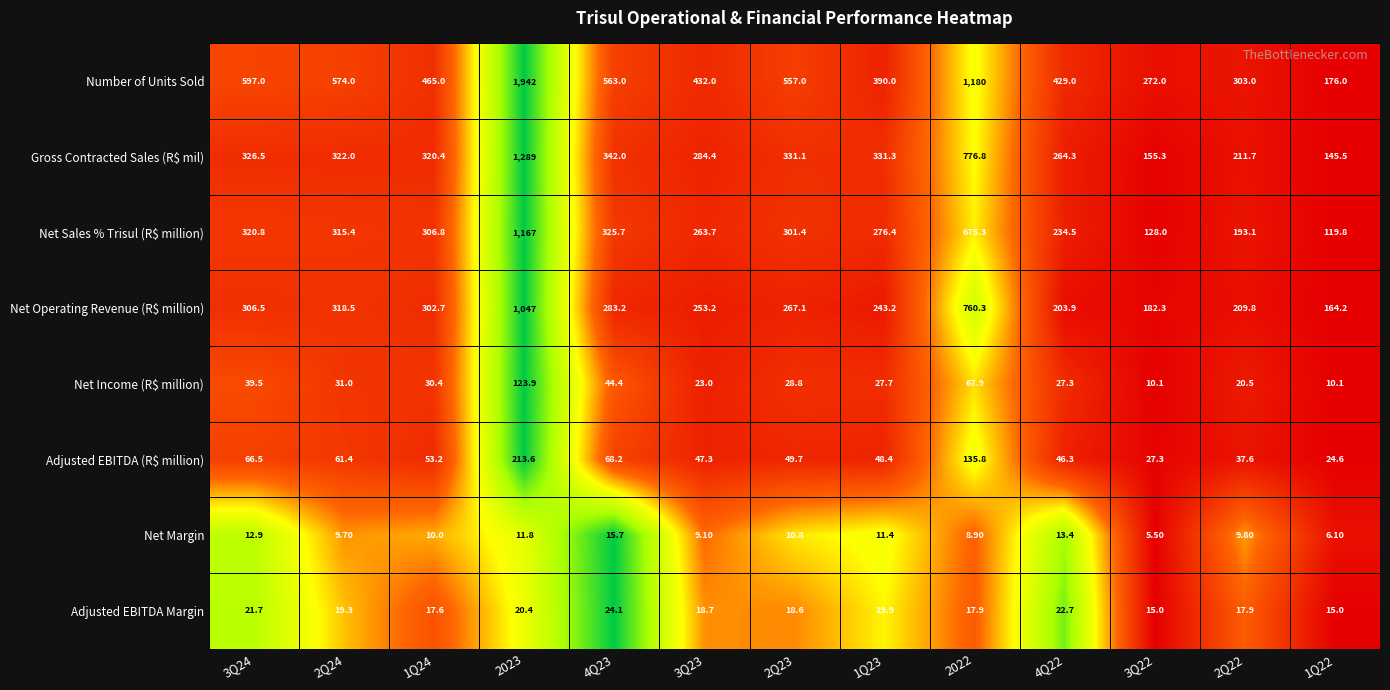

What is the average value of the Gross Contracted Sales (R$ mil) series?

392.3